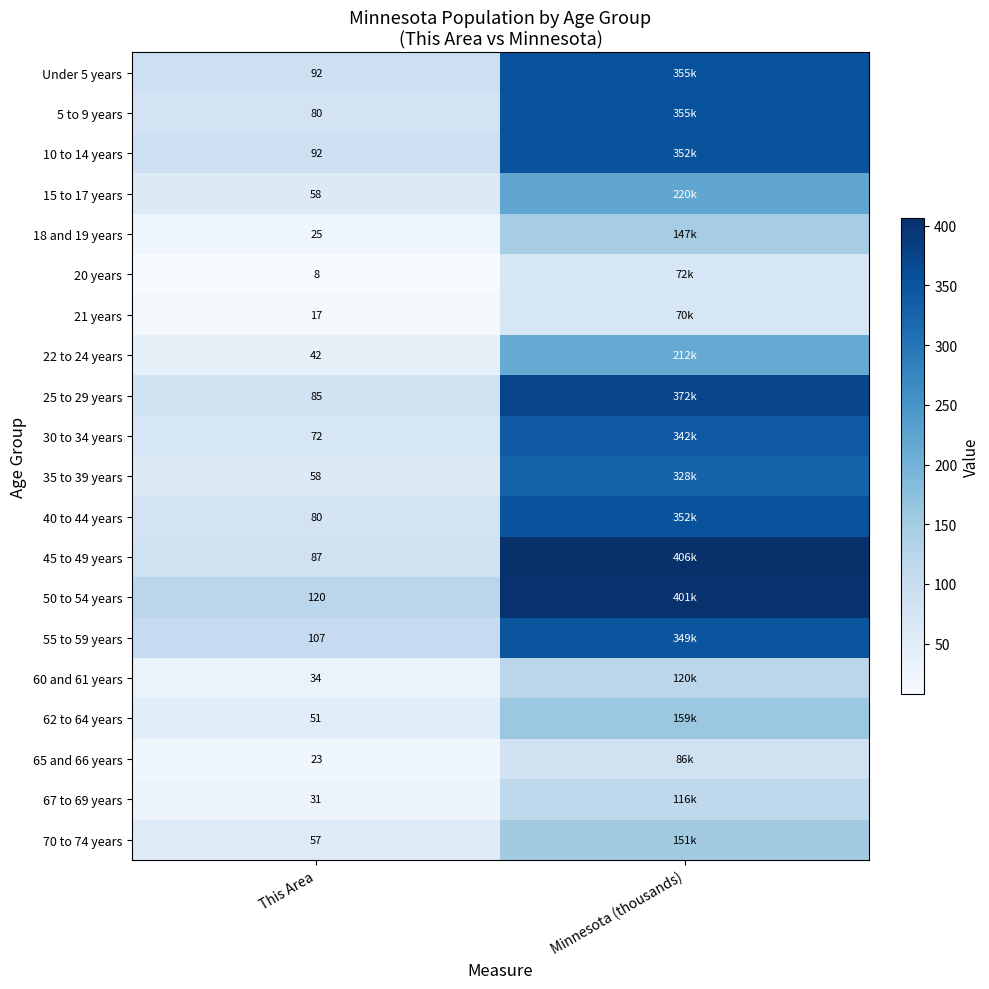

How many data points does each series have?

2